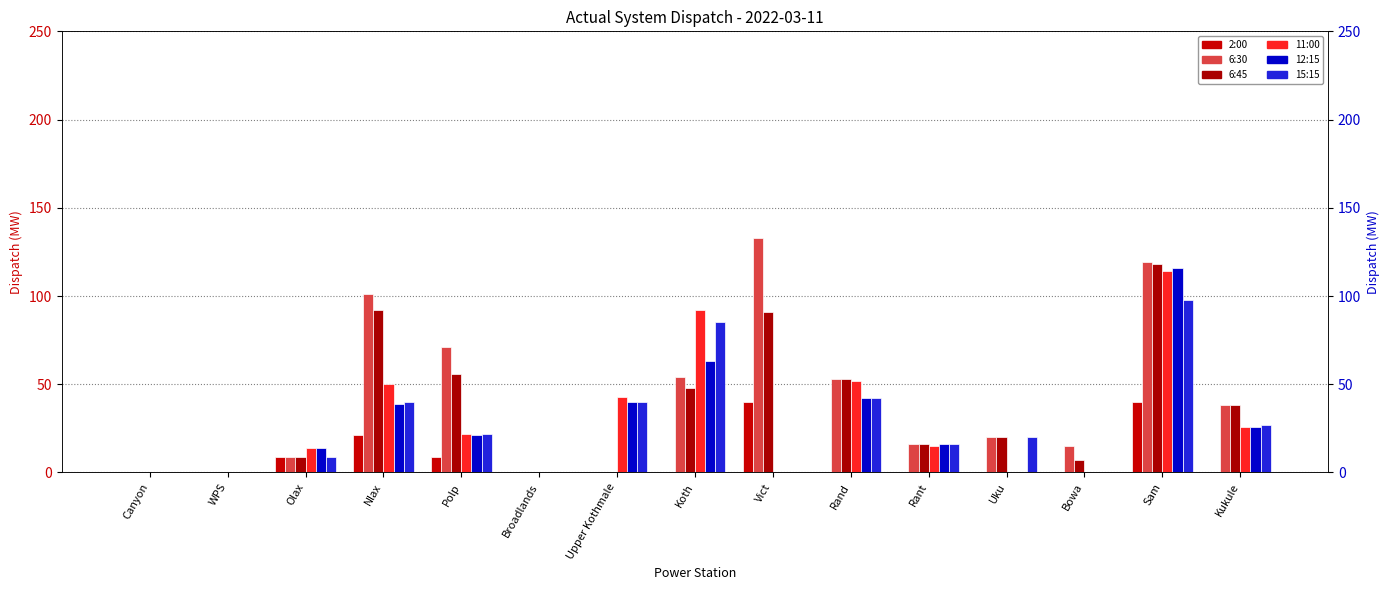

Which series has the largest total across all categories?

col_27 (6:30)